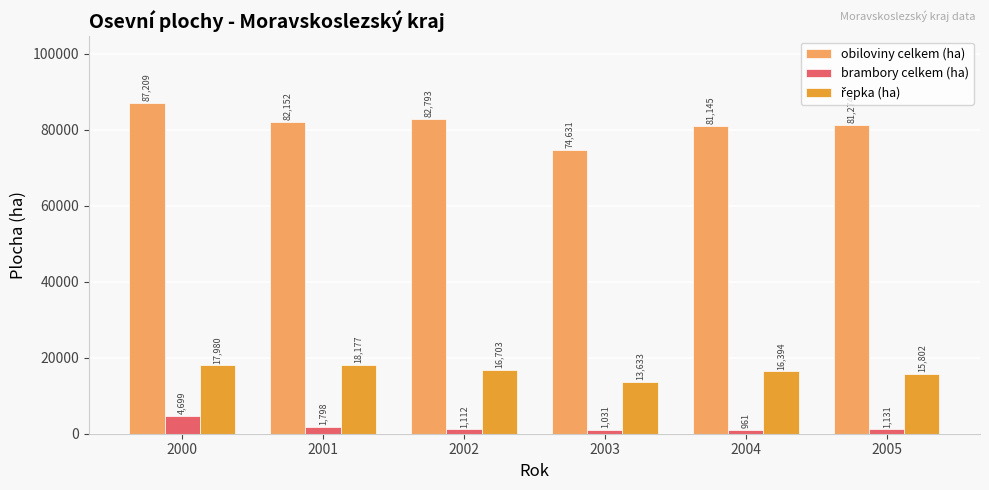

What is the total value across all series at 2002?

100608